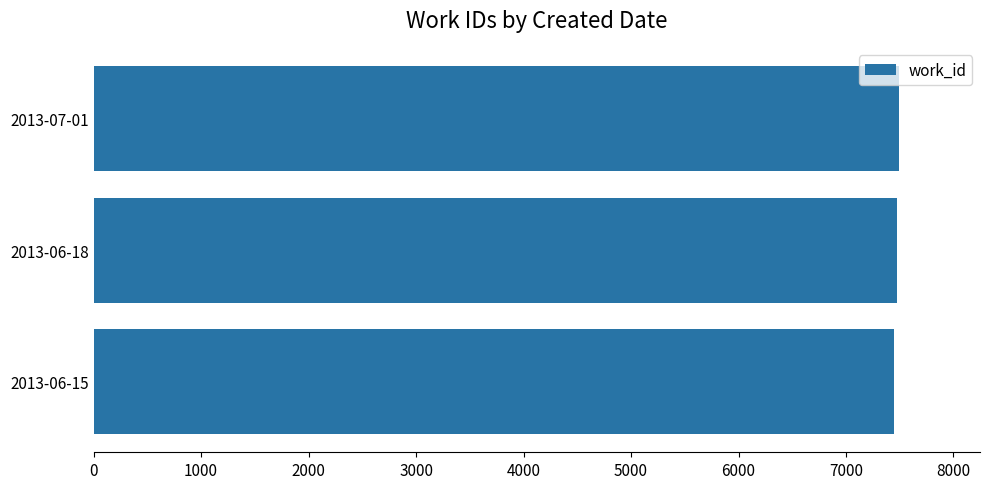

What is the ratio of the value at 2013-06-18 to the value at 2013-06-15?

1.0